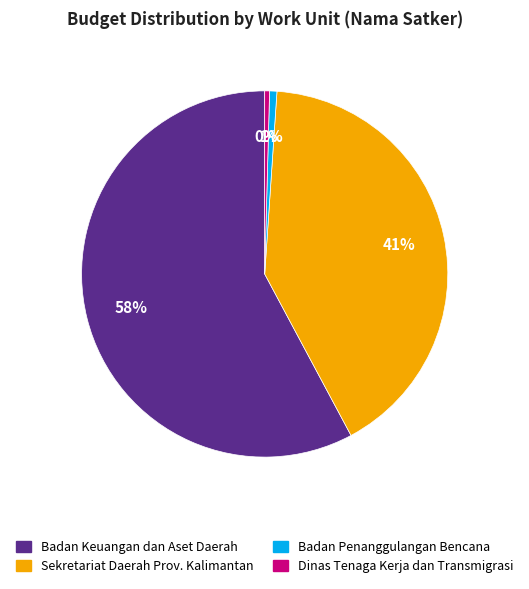

Is there any slice that represents more than half of the pie?

Yes